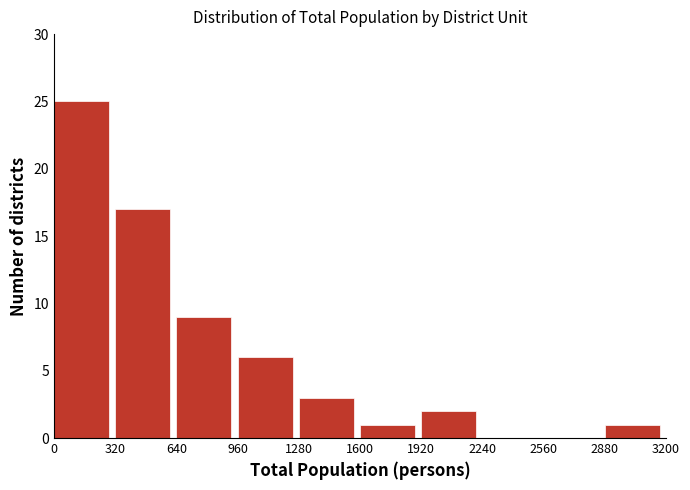

Over which range of the x-axis is the bar tallest?

0 to 320